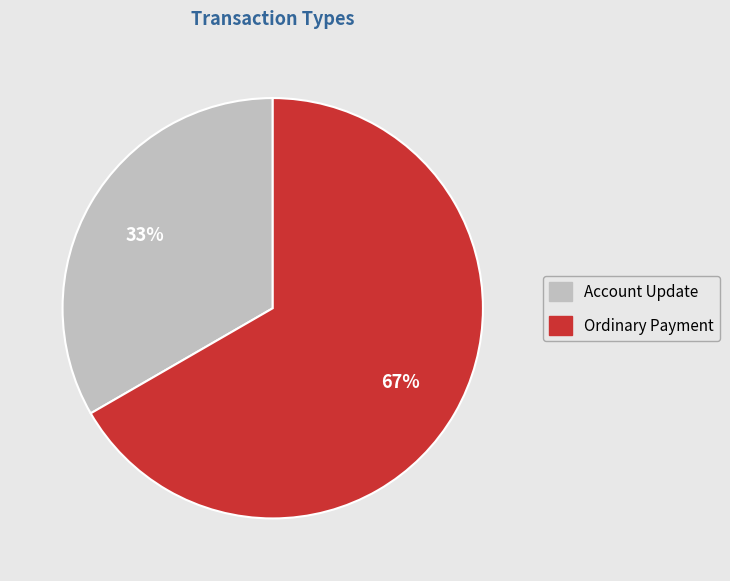

Approximately how many times larger is the value at Account Update compared to Ordinary Payment?

0.5